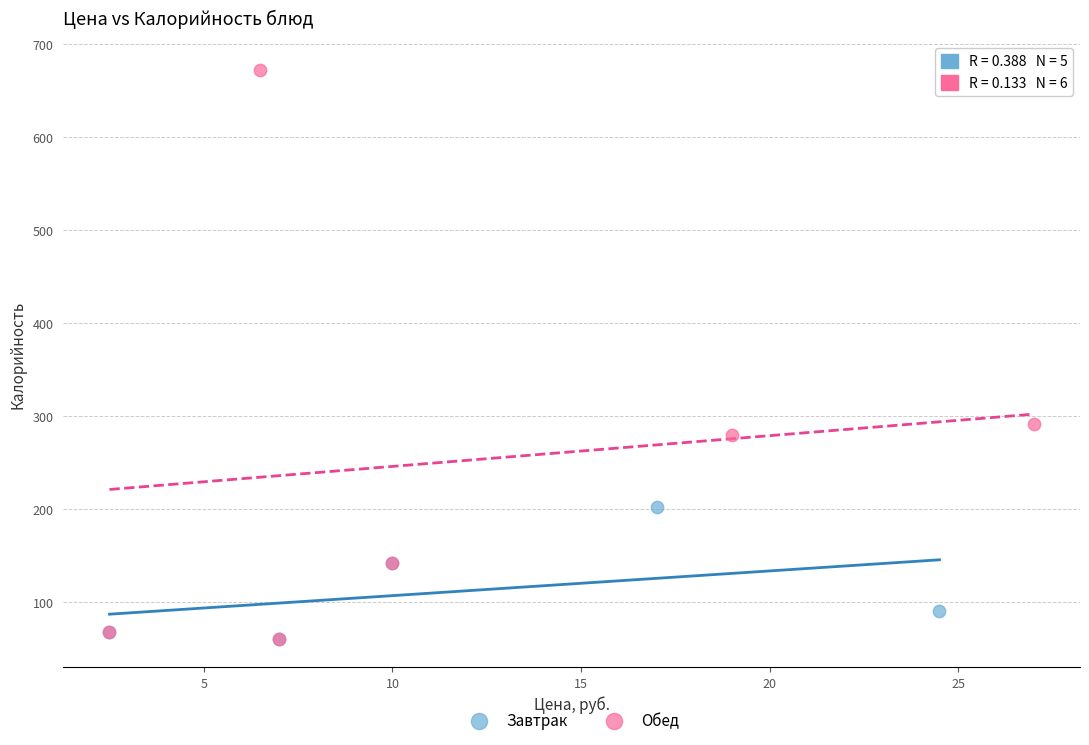

Which series has the largest Y range (max minus min)?

Обед